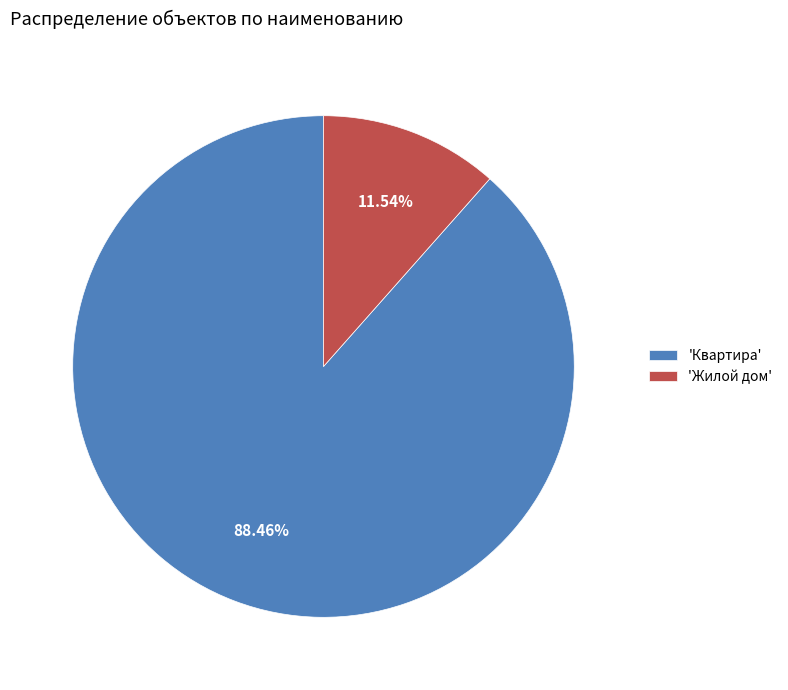

Combined, do 'Жилой дом' and 'Квартира' account for over 50%?

Yes